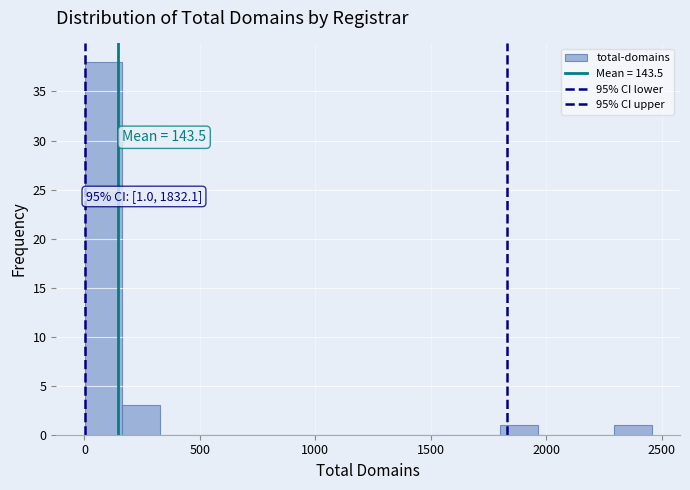

Read against the x-axis, roughly where is the centre of the tallest bar?

100